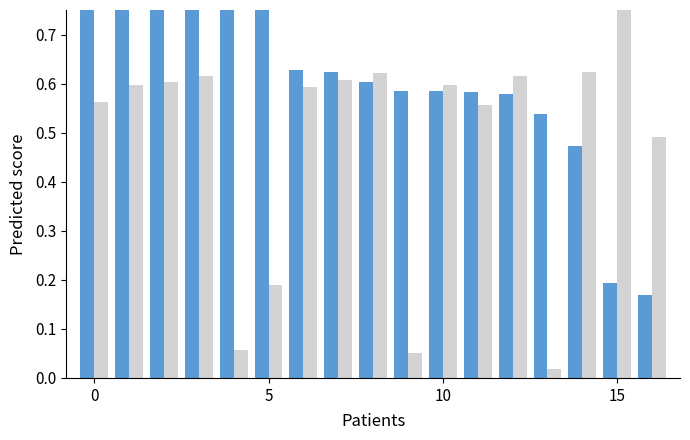

Which label corresponds to the largest value in the chart?

15